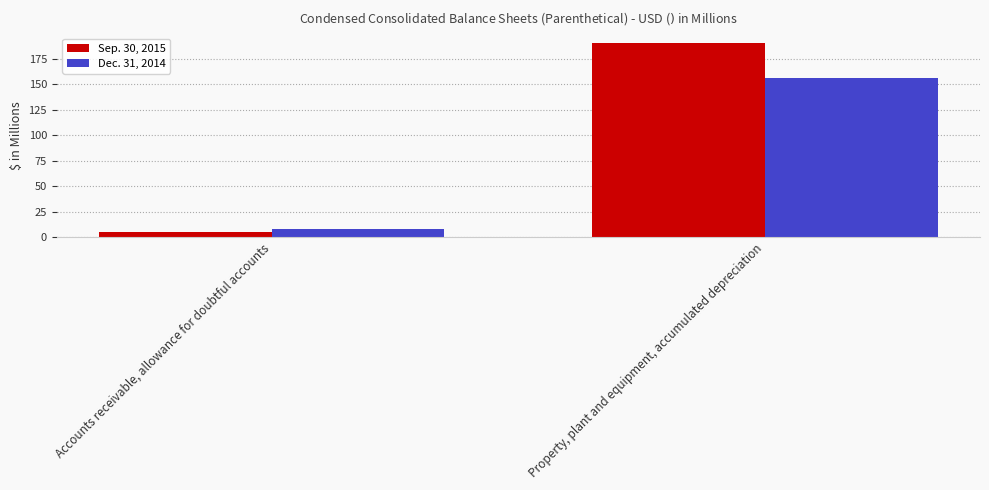

What is the value of the Dec. 31, 2014 bar at the 2nd from the left?

155.8